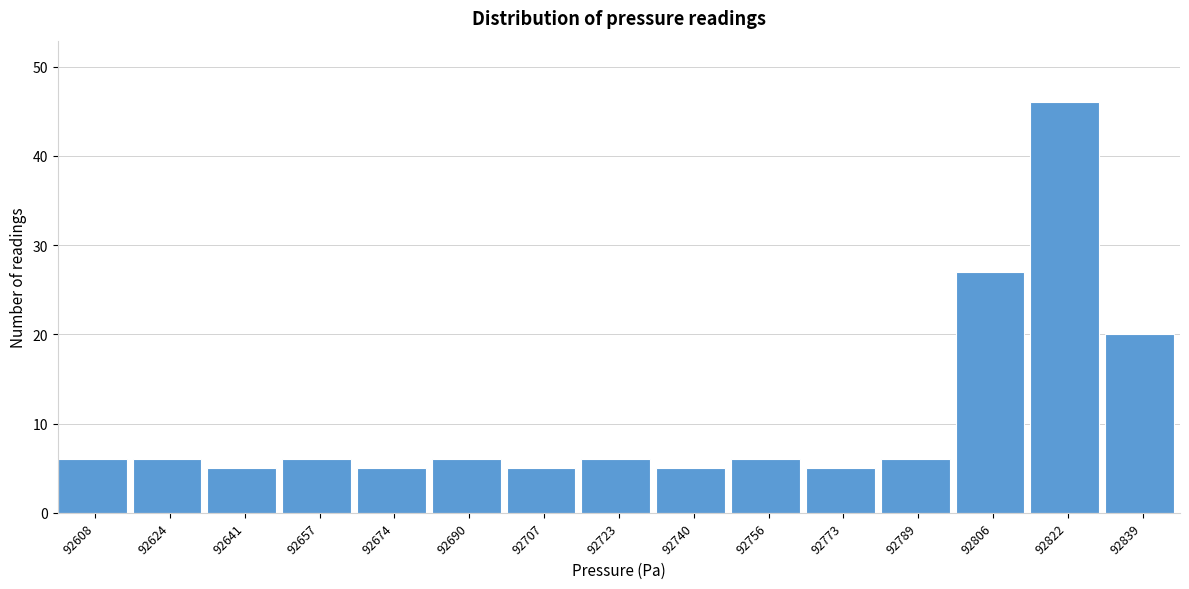

Reading right to left, list all the values displayed in this chart.

92839=20	92822=46	92806=27	92789=6	92773=5	92756=6	92740=5	92723=6	92707=5	92690=6	92674=5	92657=6	92641=5	92624=6	92608=6